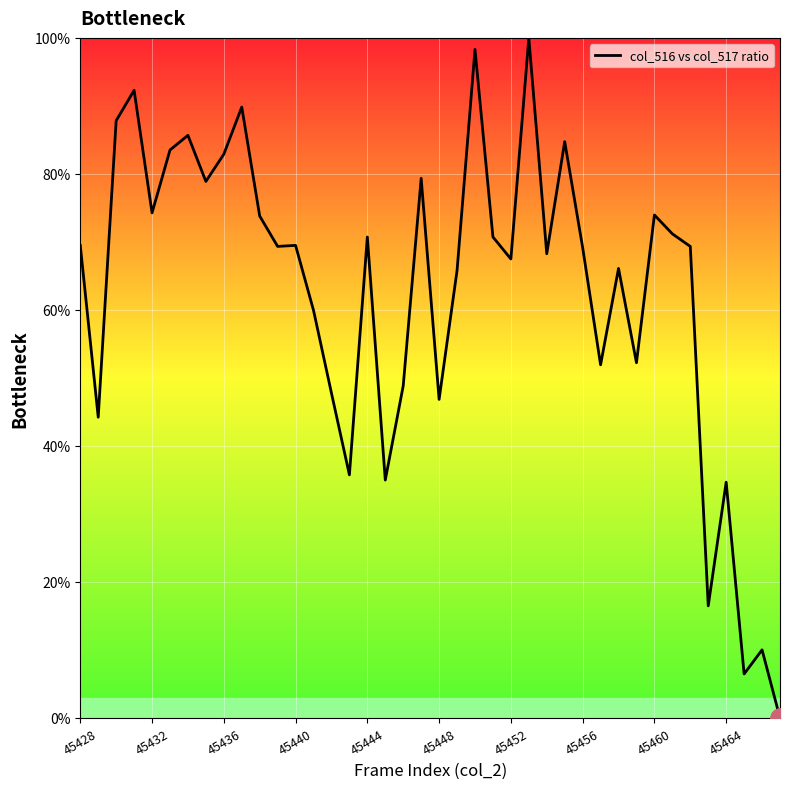

What is the difference between the maximum and minimum values?

100.0